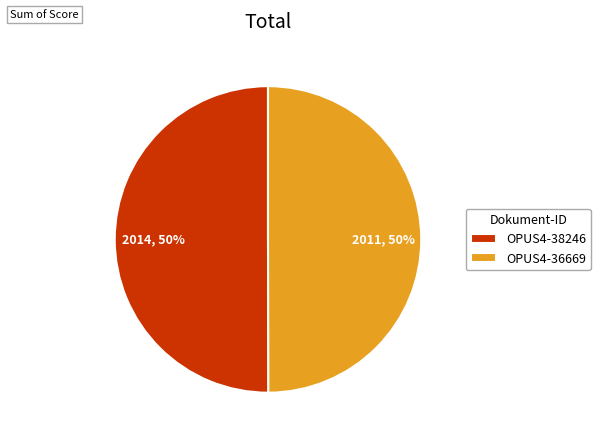

Approximately how many times larger is the value at OPUS4-38246 compared to OPUS4-36669?

1.0